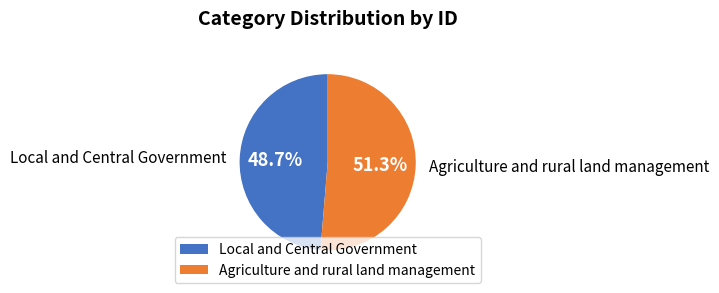

Which slice is the smallest?

Local and Central Government